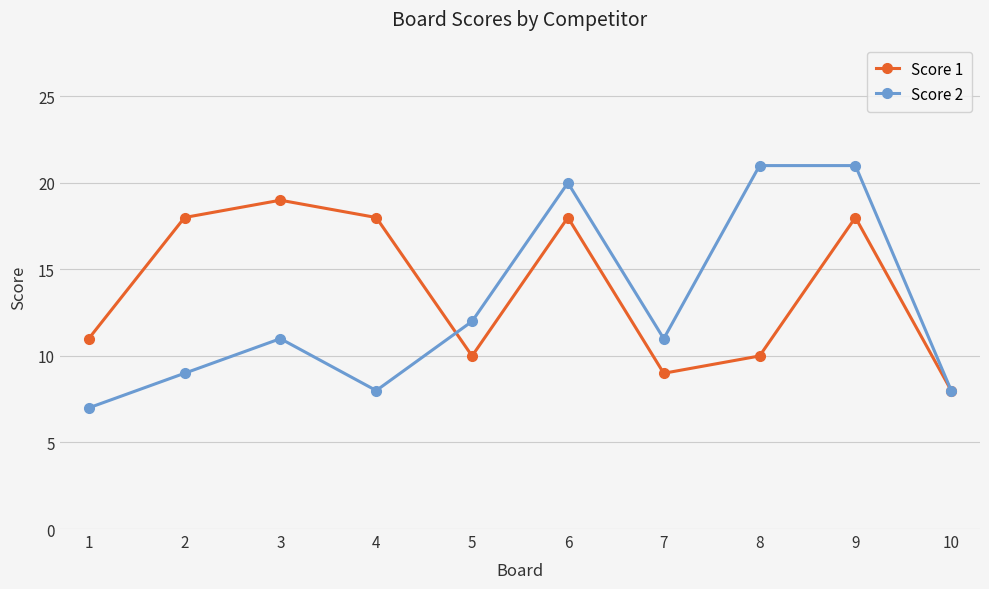

Which series changed the most between 2 and 10?

Score 1